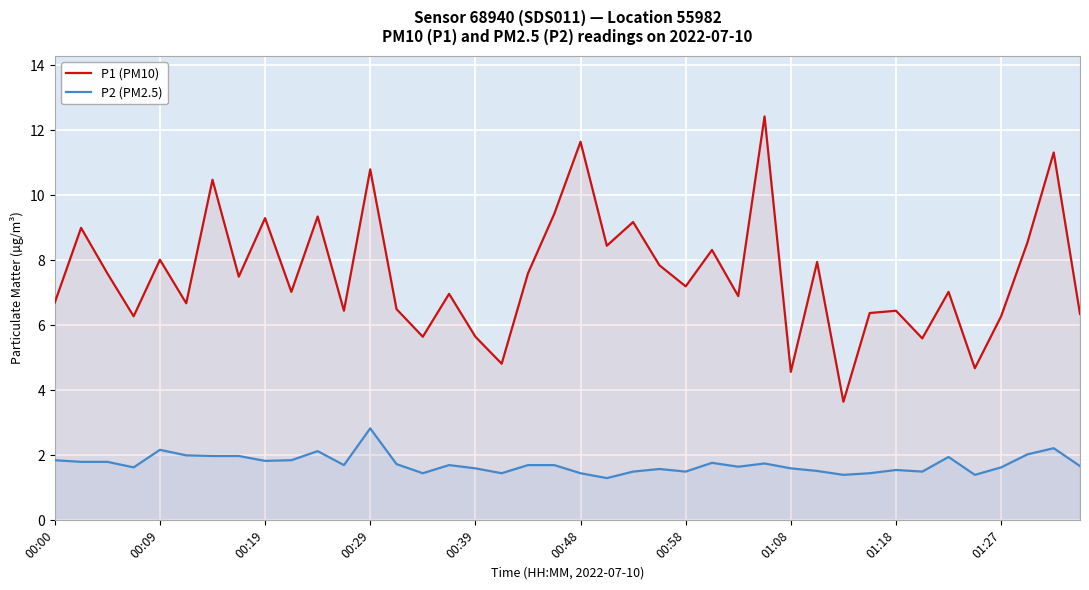

What is the total value across all series at 22?

10.7